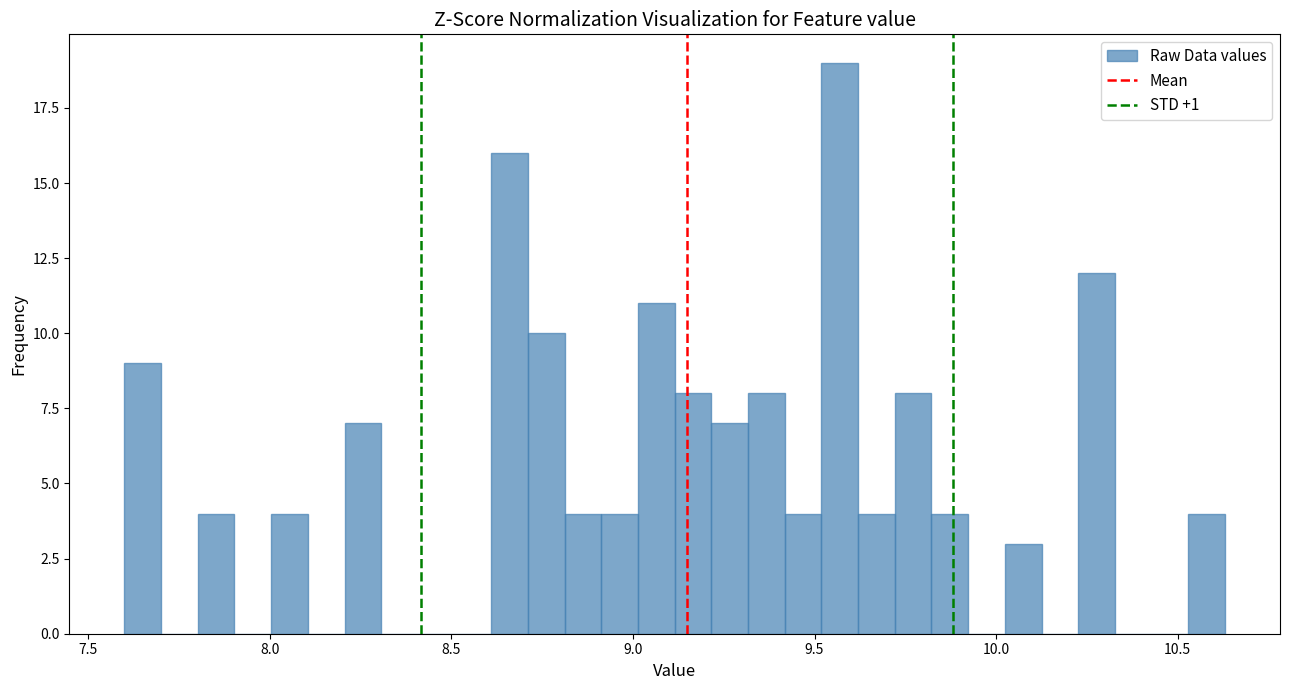

Around what value on the x-axis is the tallest bar? Give the approximate position of its centre, as read against the axis.

9.55